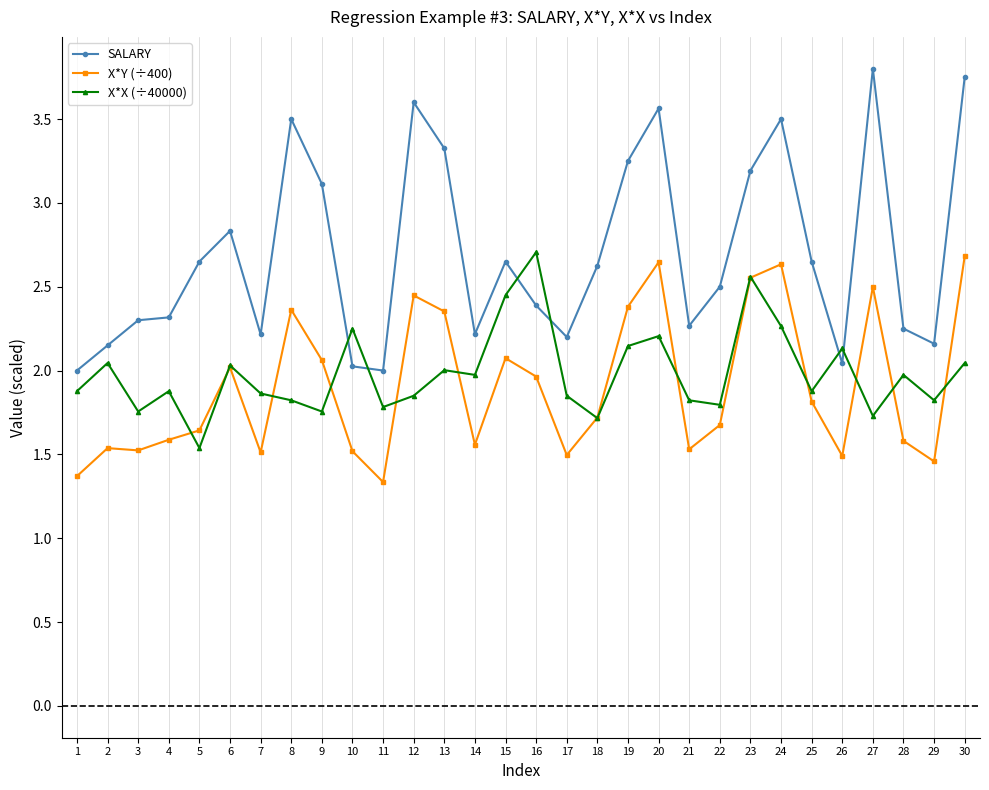

What are all the series names shown in the legend?

SALARY, X*Y (÷400), X*X (÷40000)